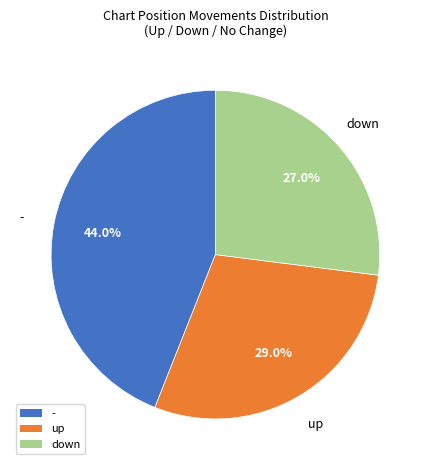

To the nearest percent, what portion does - represent?

44%